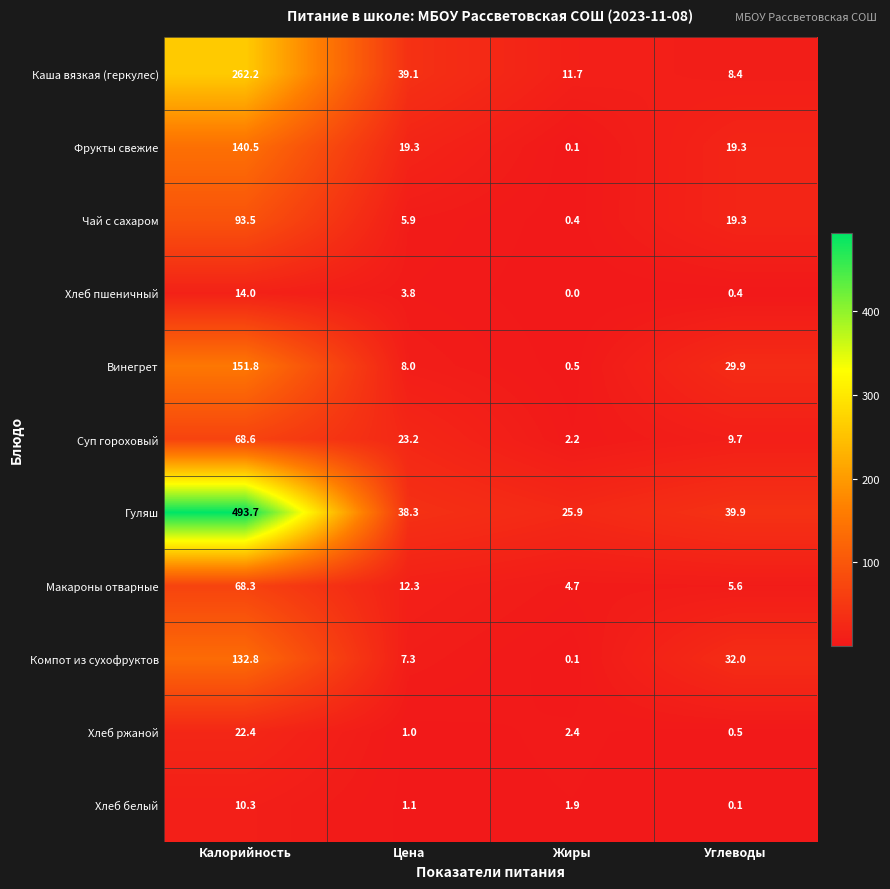

Is it true that Гуляш equals 41.1 at Жиры?

False